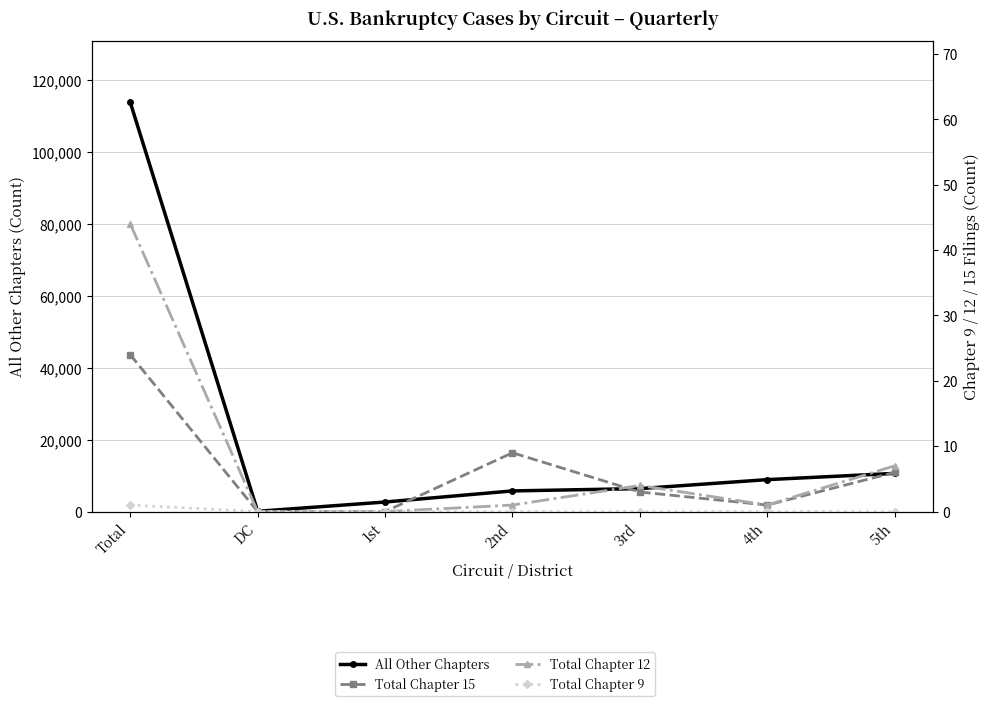

The value of Total Chapter 9 at Total is 1. True or false?

True